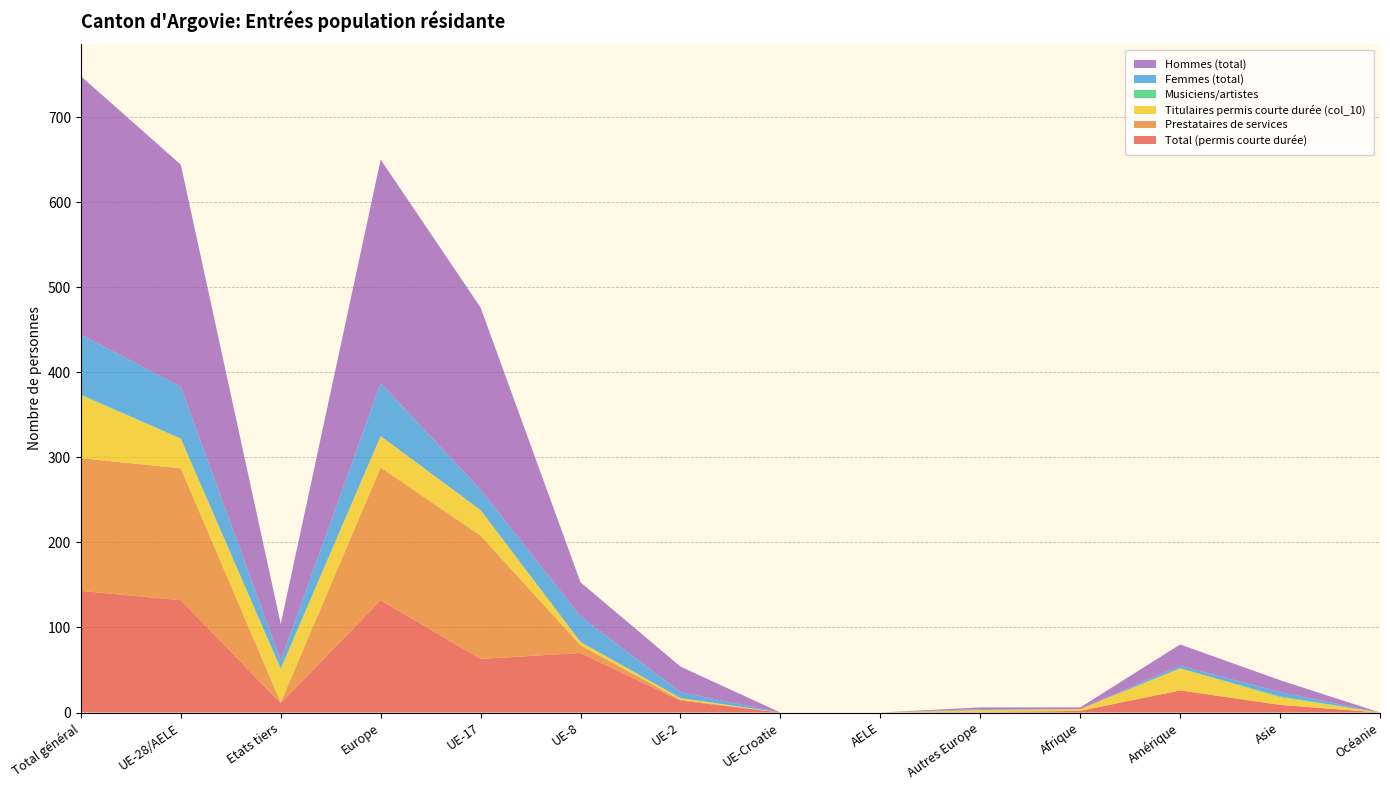

Reading right to left, extract all data points from this chart.

Total (permis courte durée): Océanie=0	Asie=9	Amérique=26	Afrique=2	Autres Europe=0	AELE=0	UE-Croatie=0	UE-2=14	UE-8=70	UE-17=63	Europe=132	Etats tiers=11	UE-28/AELE=132	Total général=143
Prestataires de services: Océanie=0	Asie=0	Amérique=0	Afrique=0	Autres Europe=1	AELE=0	UE-Croatie=0	UE-2=1	UE-8=9	UE-17=145	Europe=156	Etats tiers=1	UE-28/AELE=155	Total général=156
Titulaires permis courte durée (col_10): Océanie=0	Asie=9	Amérique=26	Afrique=2	Autres Europe=2	AELE=0	UE-Croatie=0	UE-2=2	UE-8=4	UE-17=30	Europe=37	Etats tiers=39	UE-28/AELE=35	Total général=74
Musiciens/artistes: Océanie=0	Asie=1	Amérique=0	Afrique=0	Autres Europe=0	AELE=0	UE-Croatie=0	UE-2=0	UE-8=0	UE-17=0	Europe=0	Etats tiers=1	UE-28/AELE=0	Total général=1
Femmes (total): Océanie=0	Asie=5	Amérique=3	Afrique=0	Autres Europe=1	AELE=0	UE-Croatie=0	UE-2=7	UE-8=30	UE-17=24	Europe=62	Etats tiers=9	UE-28/AELE=61	Total général=70
Hommes (total): Océanie=0	Asie=14	Amérique=25	Afrique=2	Autres Europe=2	AELE=0	UE-Croatie=0	UE-2=30	UE-8=40	UE-17=214	Europe=263	Etats tiers=43	UE-28/AELE=261	Total général=304